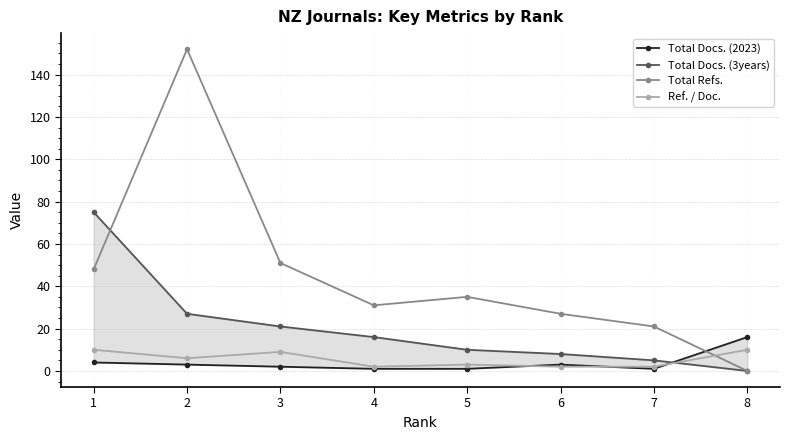

The Total Refs. series shows 0 at 8. True or false?

True